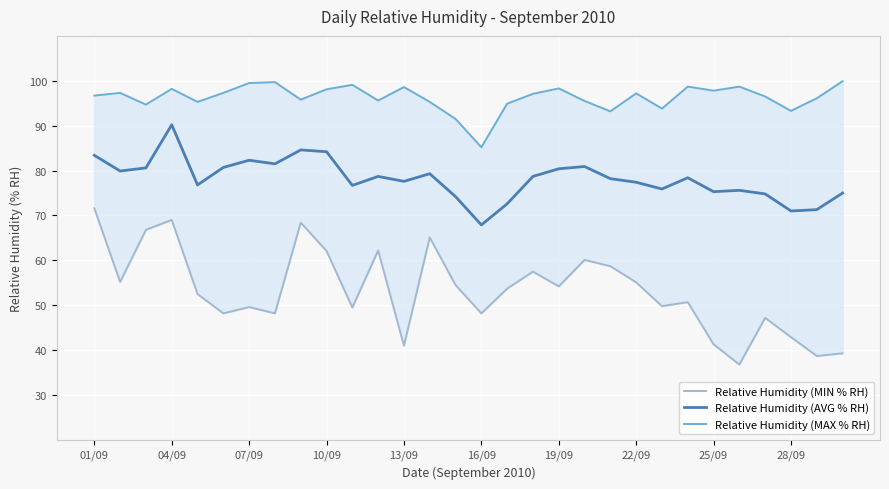

True or false: Relative Humidity (MIN % RH) and Relative Humidity (MAX % RH) cross at least once.

False